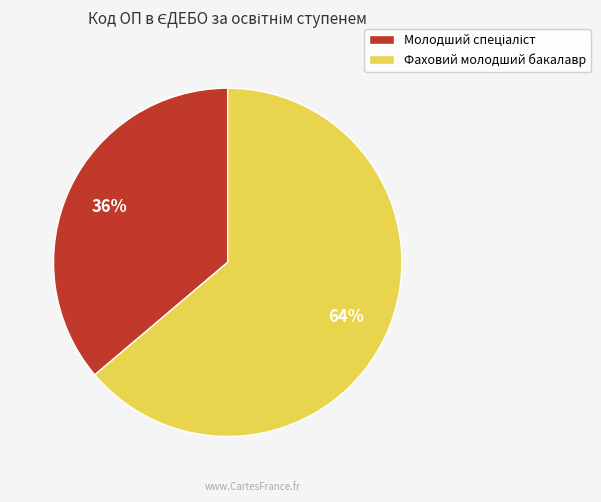

How many segments does this pie chart have?

2